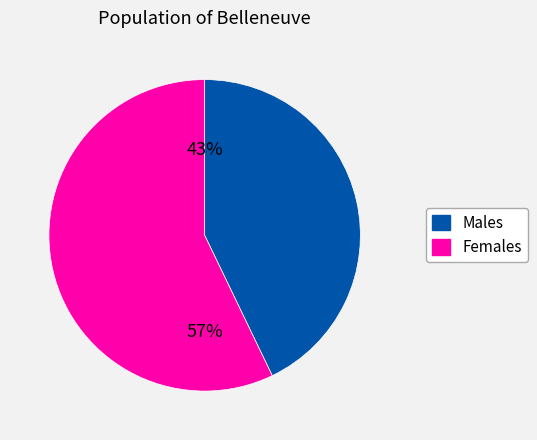

To the nearest percent, what is the difference between the largest and smallest slice percentages?

14%